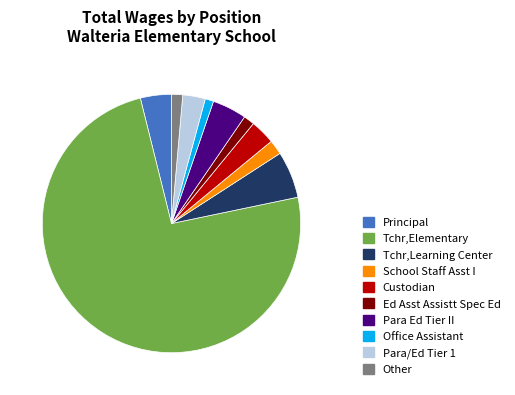

How many segments does this pie chart have?

10